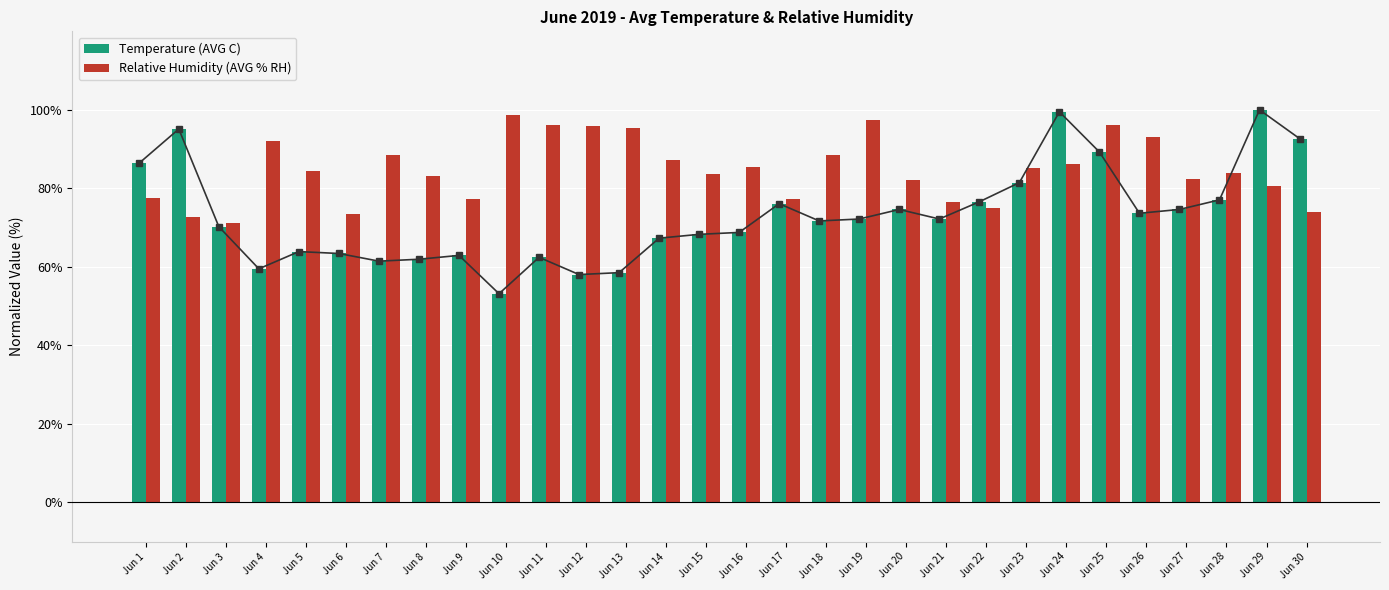

What is the total value across all series at Jun 24?

185.7